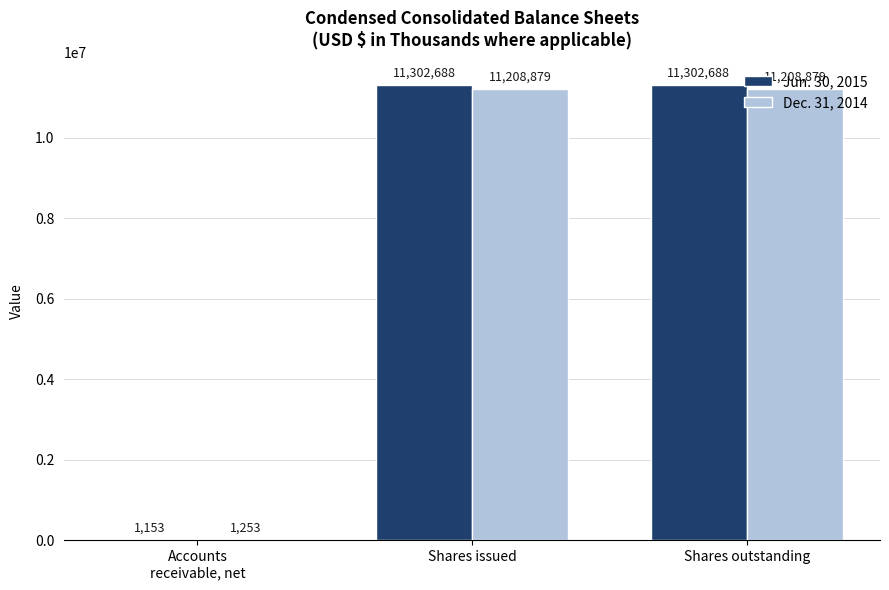

Count the number of categories in the chart.

3